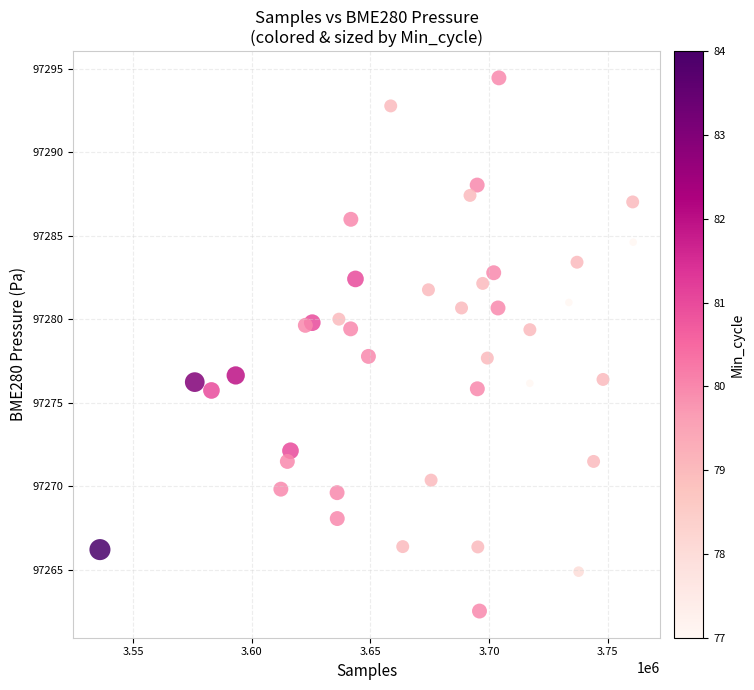

What is the range of Y values (max minus min)?

31.9